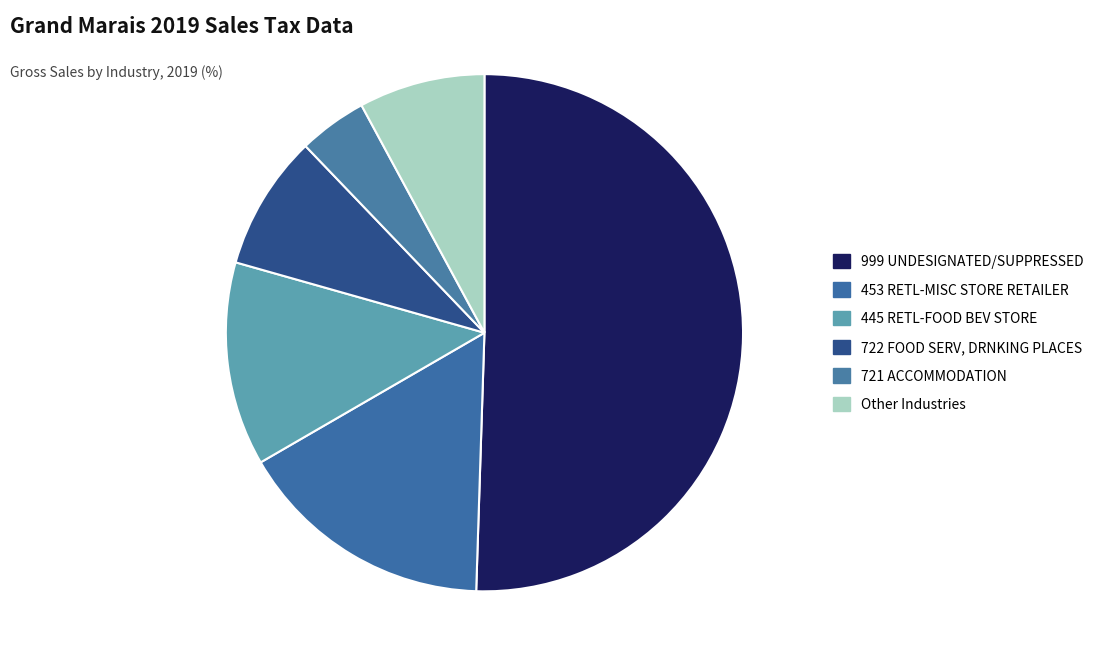

Which slice is the largest?

999 UNDESIGNATED/SUPPRESSED